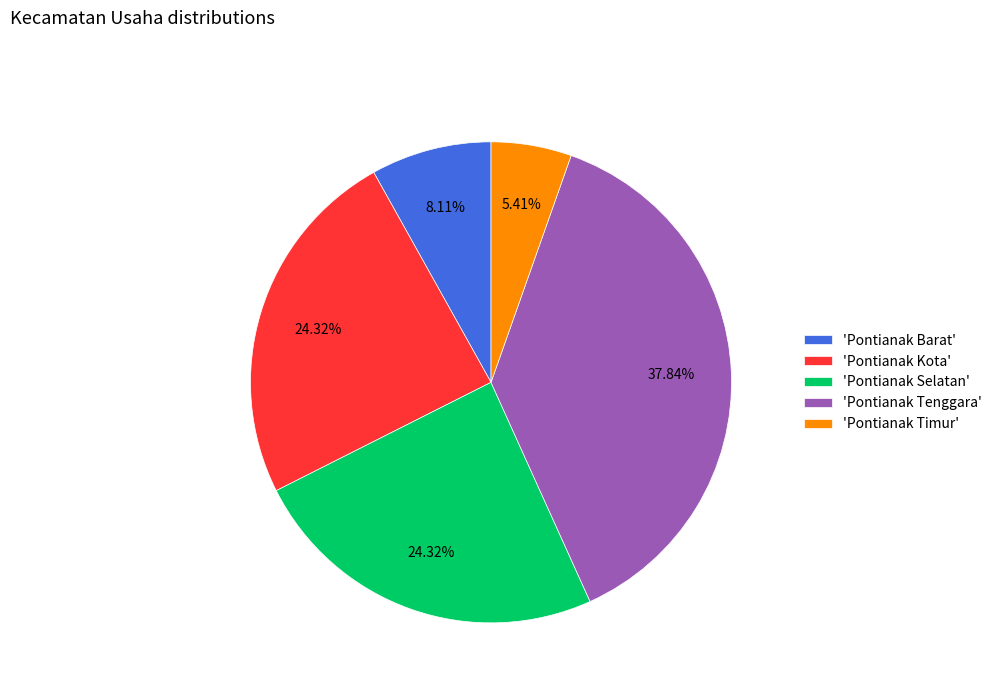

Combined, do 'Pontianak Barat' and 'Pontianak Tenggara' account for over 50%?

No